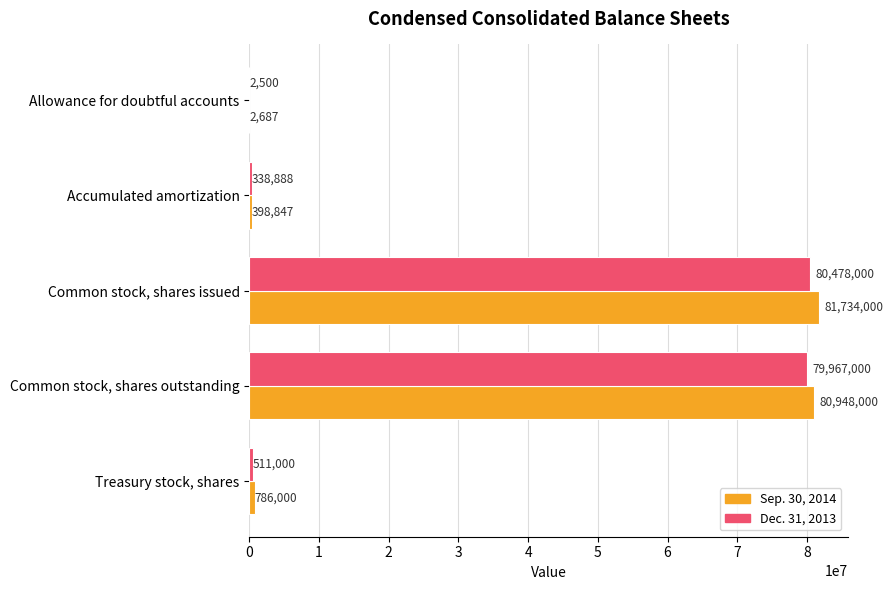

Is the value of Sep. 30, 2014 at Common stock, shares outstanding greater than the value of Dec. 31, 2013 at Accumulated amortization?

Yes